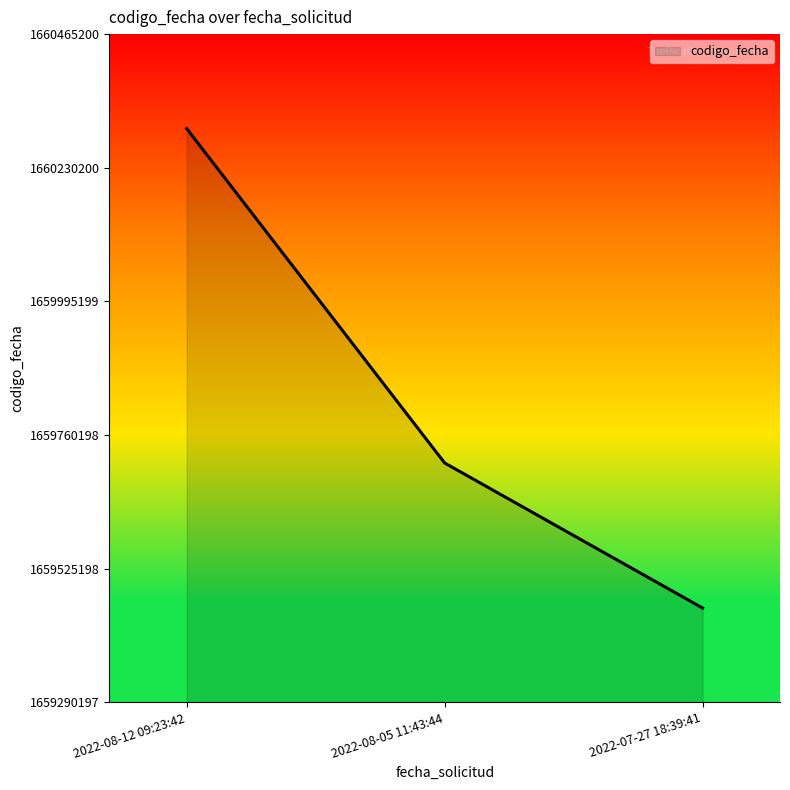

The value at 2022-07-27 18:39:41 is 2824247144. True or false?

False